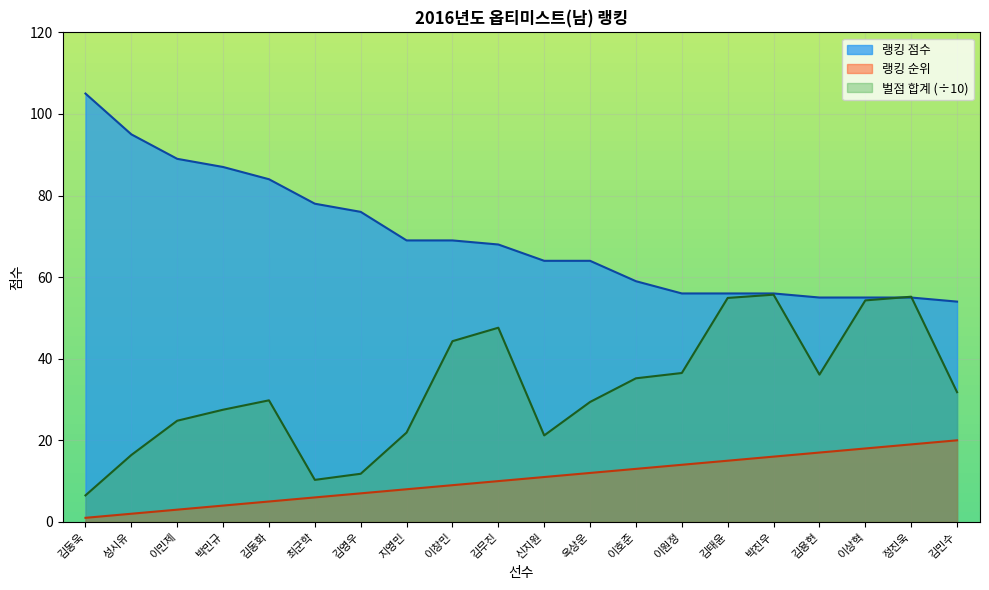

Does the chart display data point markers on the line(s)?

No